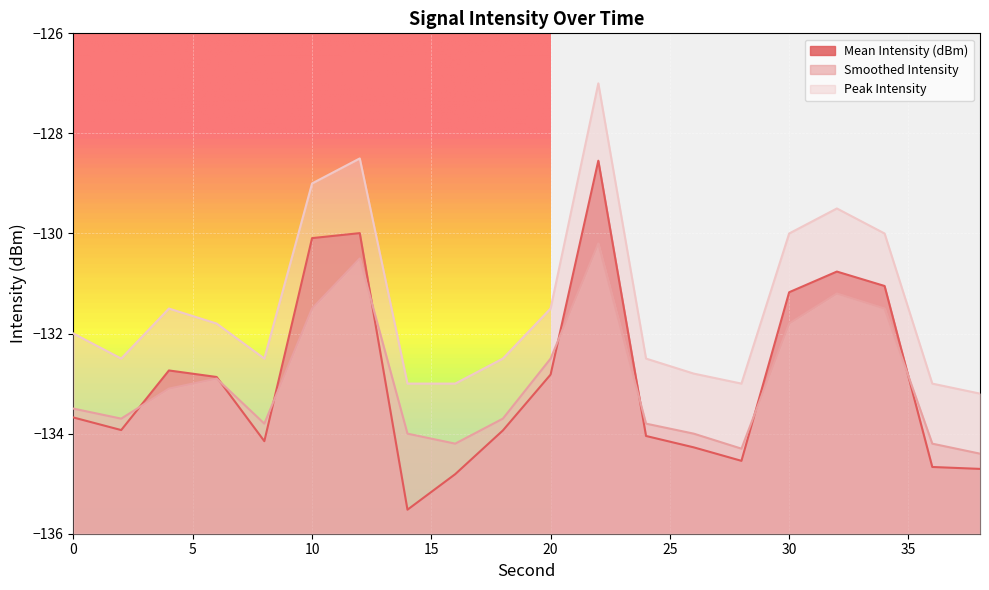

Rank the series at 26 from highest to lowest value.

Peak Intensity, Smoothed Intensity, Mean Intensity (dBm)